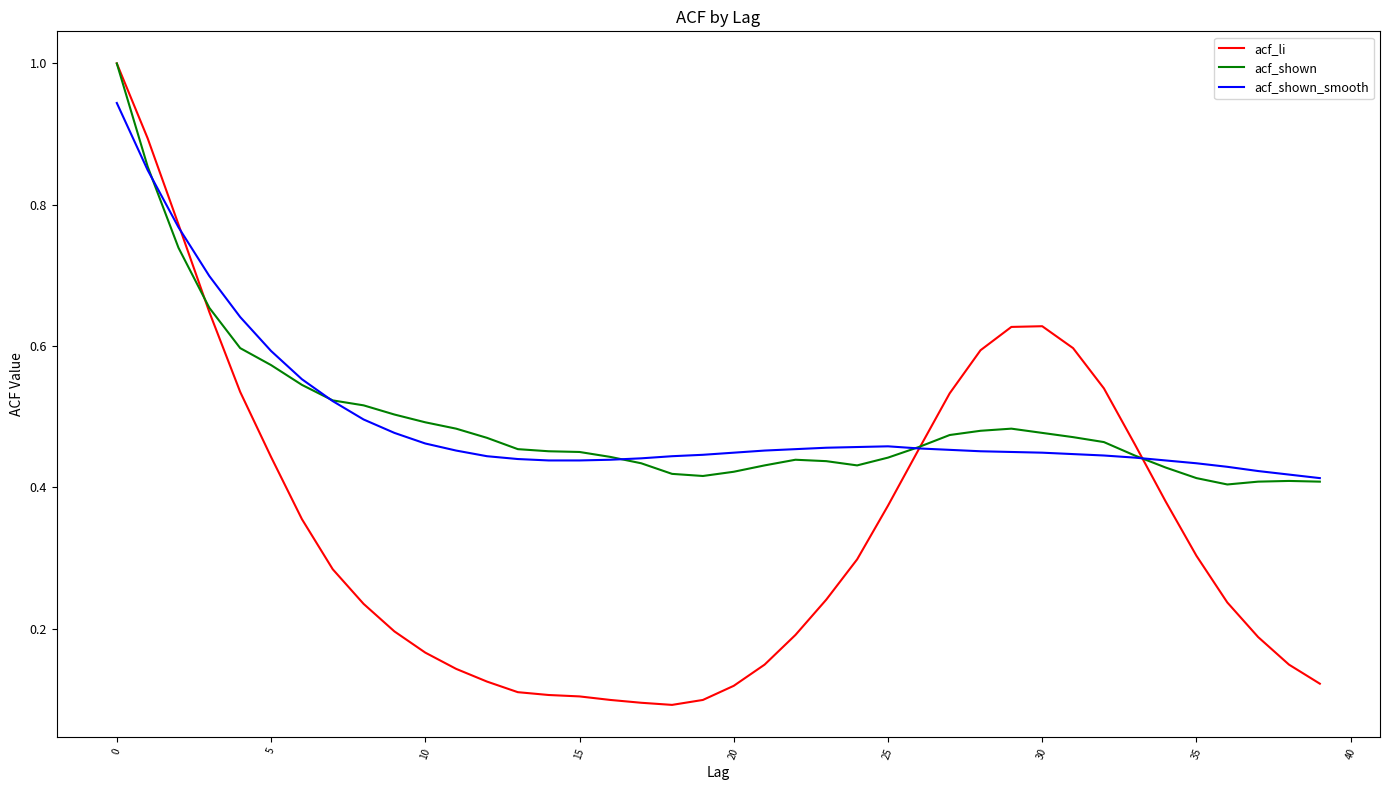

Which series has the widest spread of values?

acf_li